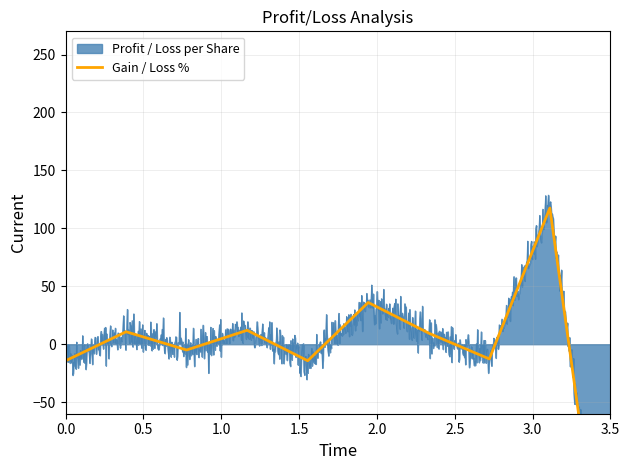

What is the sum of all Gain / Loss % values?

-4.2